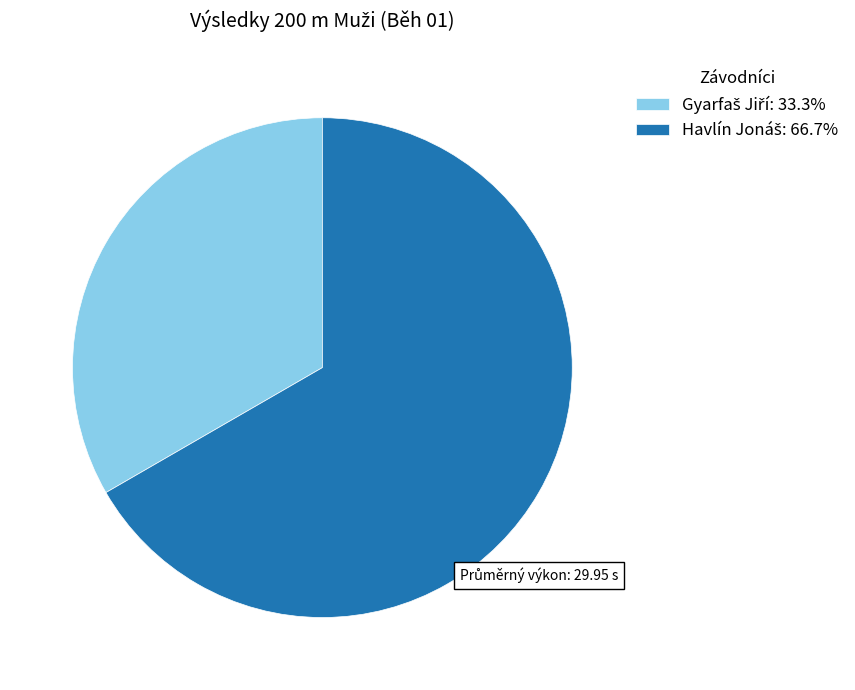

Does any single category account for the majority?

Yes